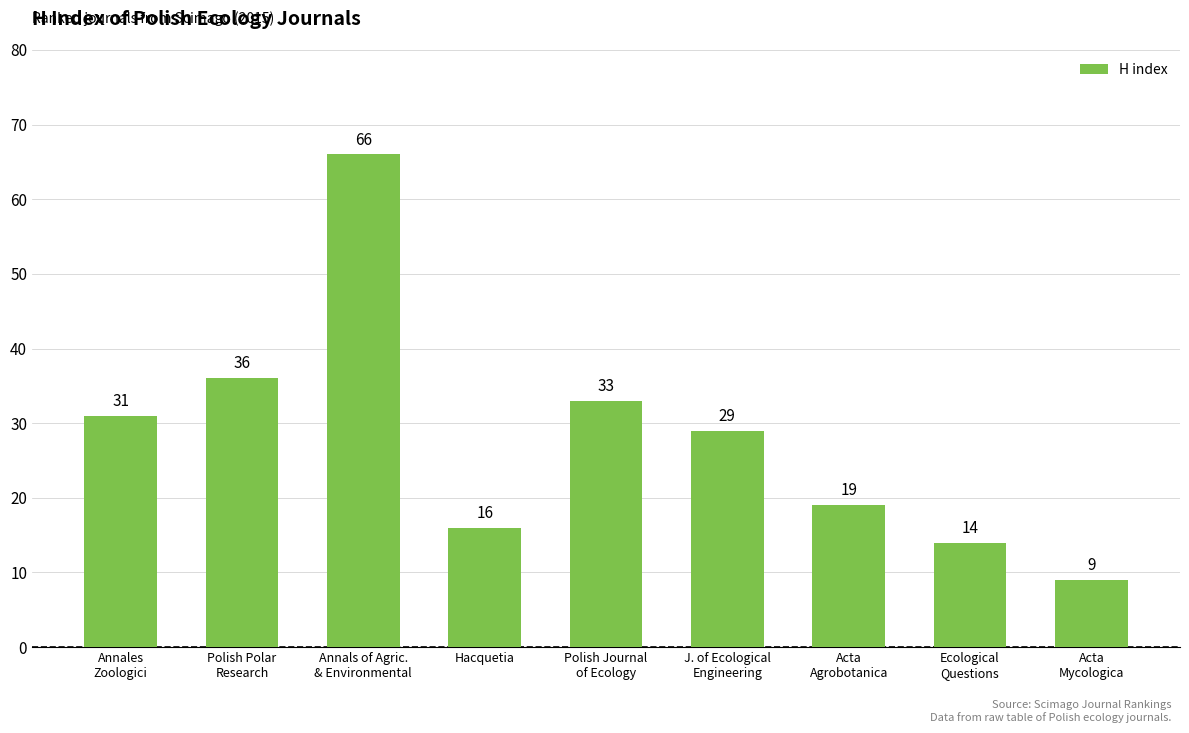

Reading right to left, what are all the values shown in this chart?

9	14	19	29	33	16	66	36	31